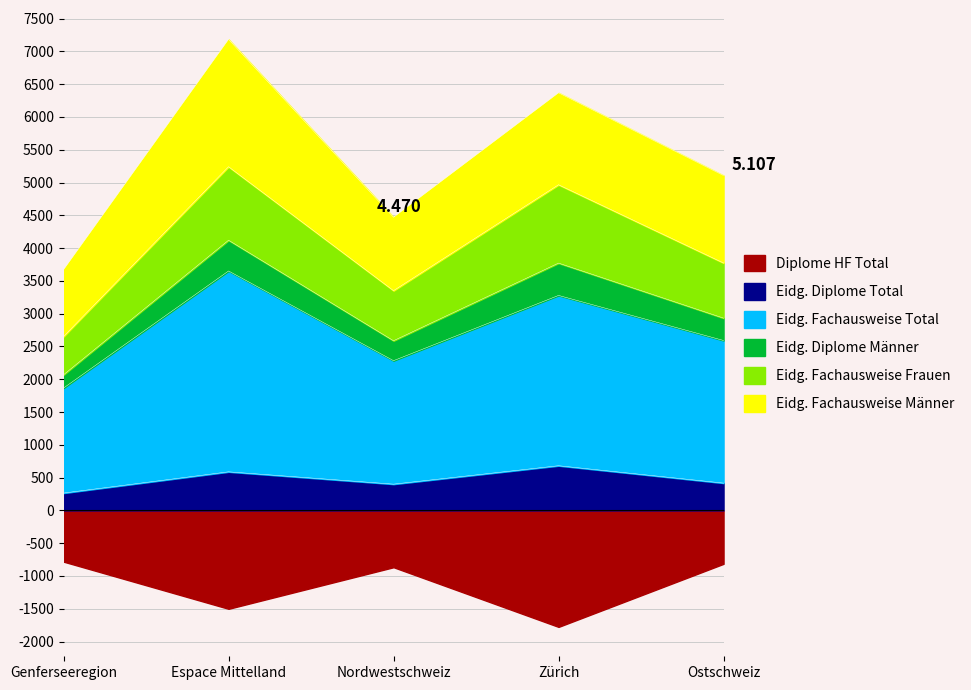

At how many categories does at least one series exceed 5026?

3